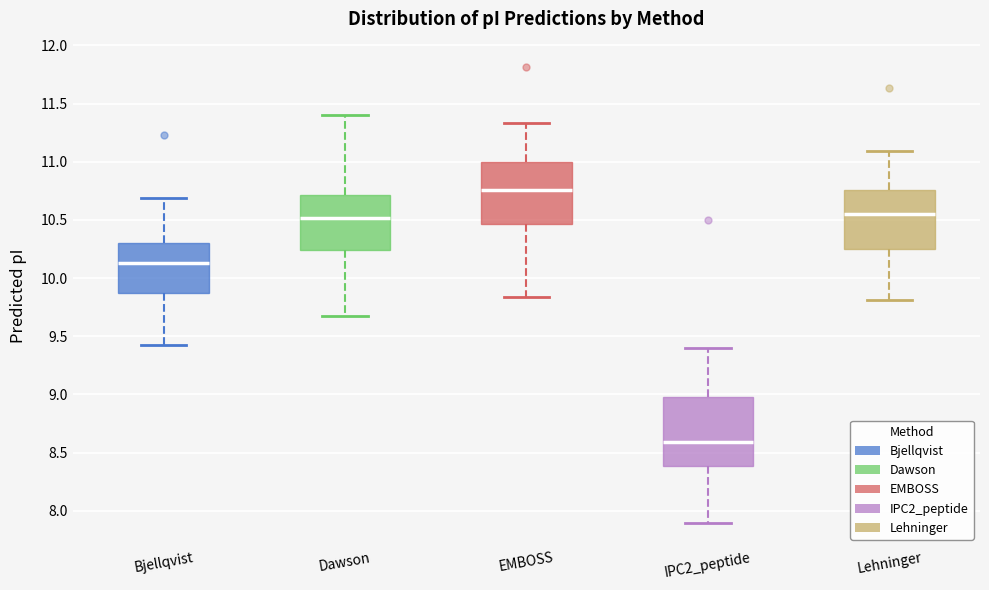

Reading left to right, read every box against the y-axis: the position of its median line, the range the box covers, and the ends of its whiskers. The values are not printed on the chart, so give them approximately, as read against the axis.

Bjellqvist: median 10.15, box 9.85 to 10.30, whiskers 9.45 to 10.70
Dawson: median 10.50, box 10.25 to 10.70, whiskers 9.70 to 11.40
EMBOSS: median 10.75, box 10.45 to 11.00, whiskers 9.85 to 11.35
IPC2_peptide: median 8.60, box 8.40 to 9.00, whiskers 7.90 to 9.40
Lehninger: median 10.55, box 10.25 to 10.75, whiskers 9.80 to 11.10